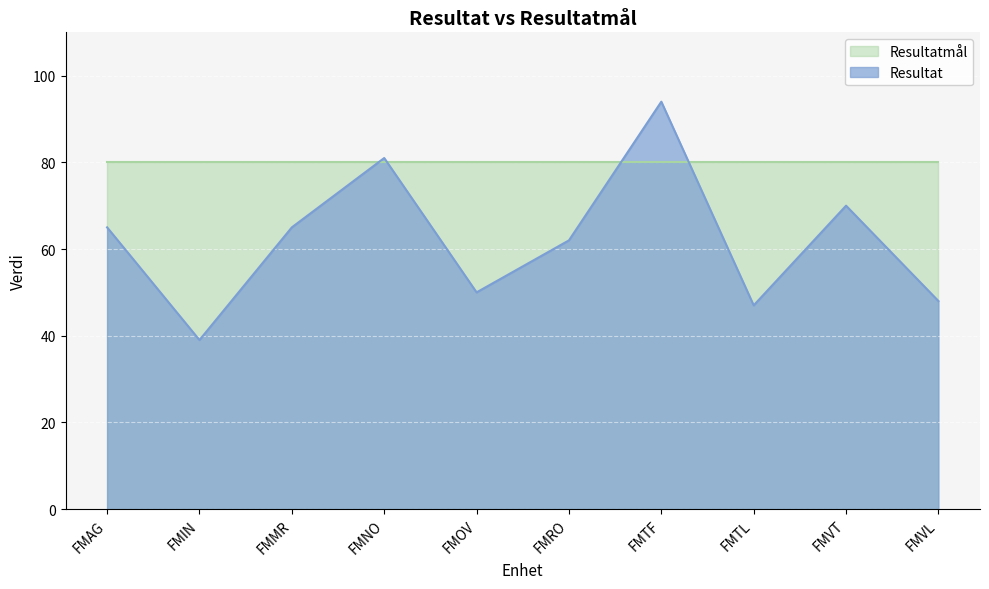

What is the average value?

62